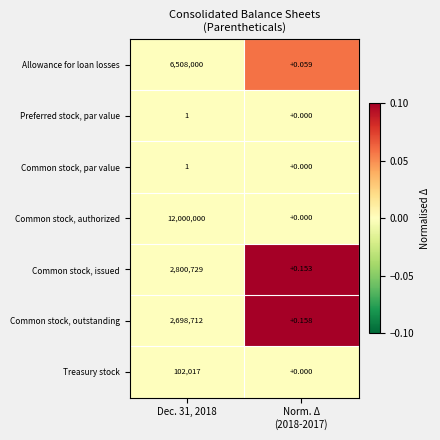

What is the maximum value shown in the chart?

12000000.0